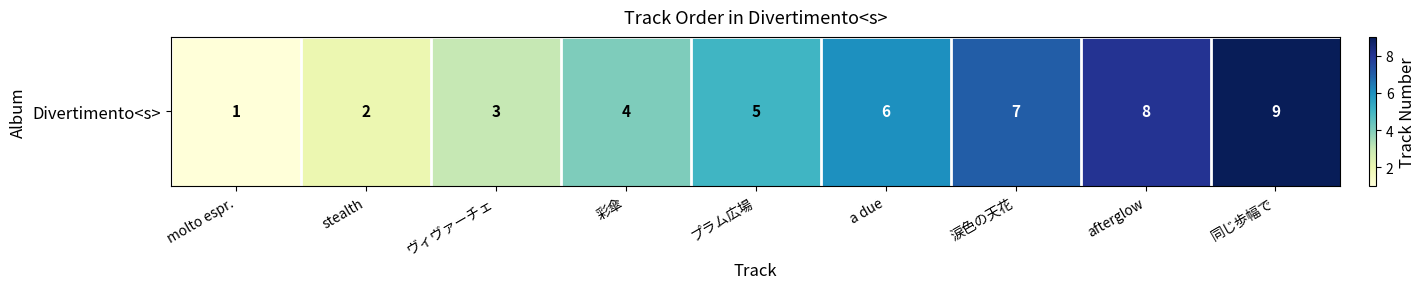

What is the greatest value displayed?

9